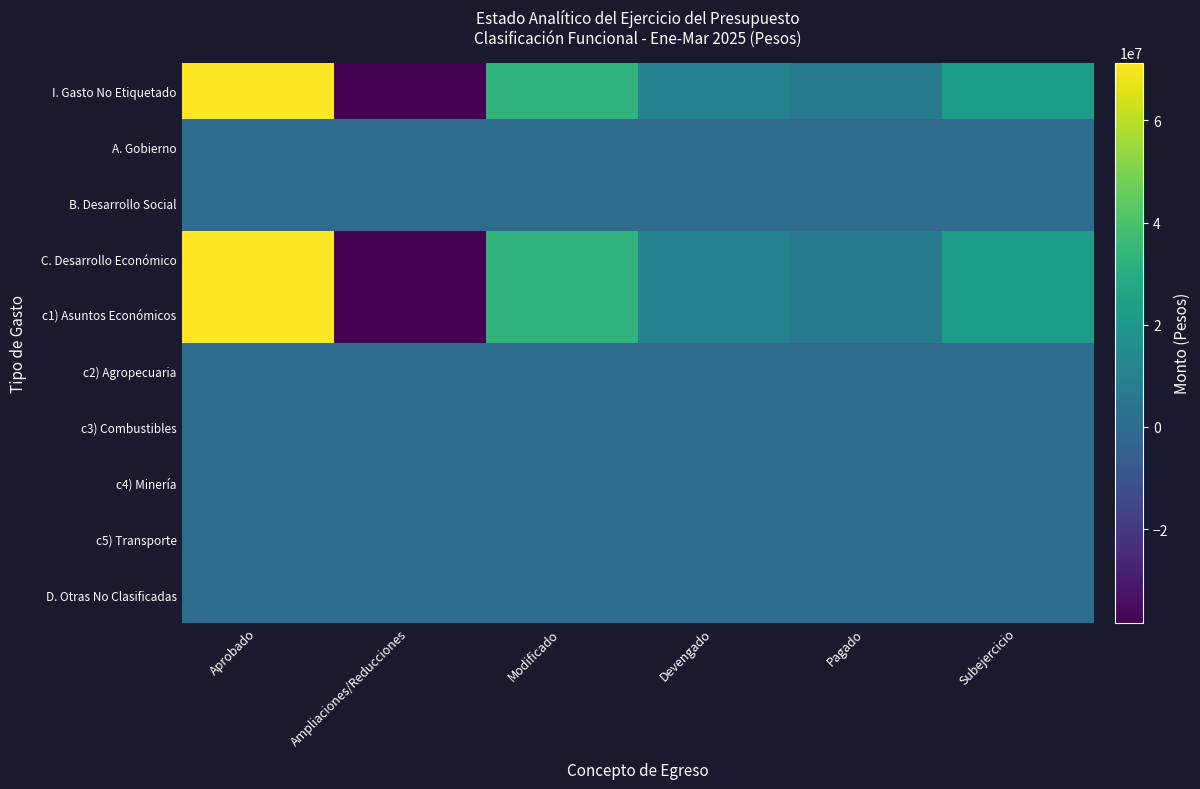

Rank the series by their maximum value, from highest to lowest.

I. Gasto No Etiquetado, C. Desarrollo Económico, c1) Asuntos Económicos, A. Gobierno, B. Desarrollo Social, c2) Agropecuaria, c3) Combustibles, c4) Minería, c5) Transporte, D. Otras No Clasificadas